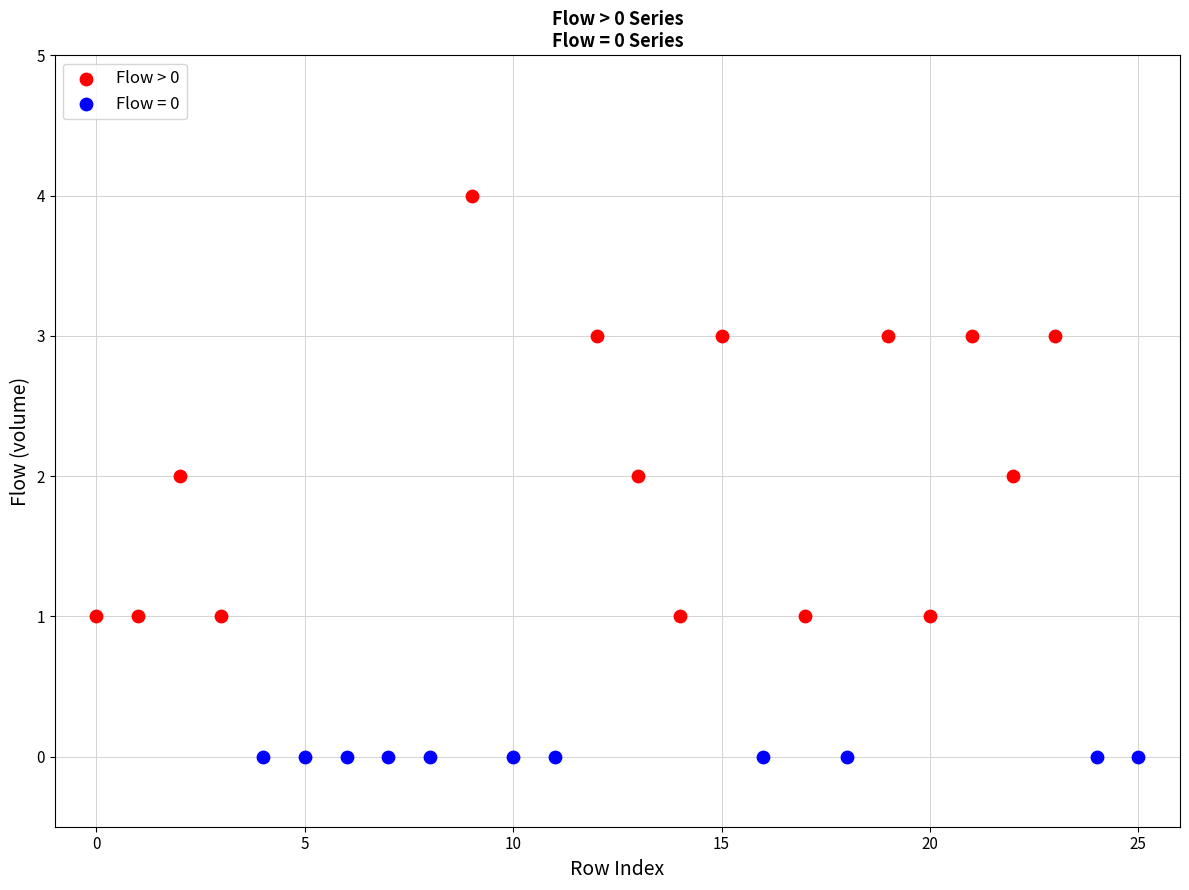

Which series reaches the maximum Y coordinate?

Flow > 0